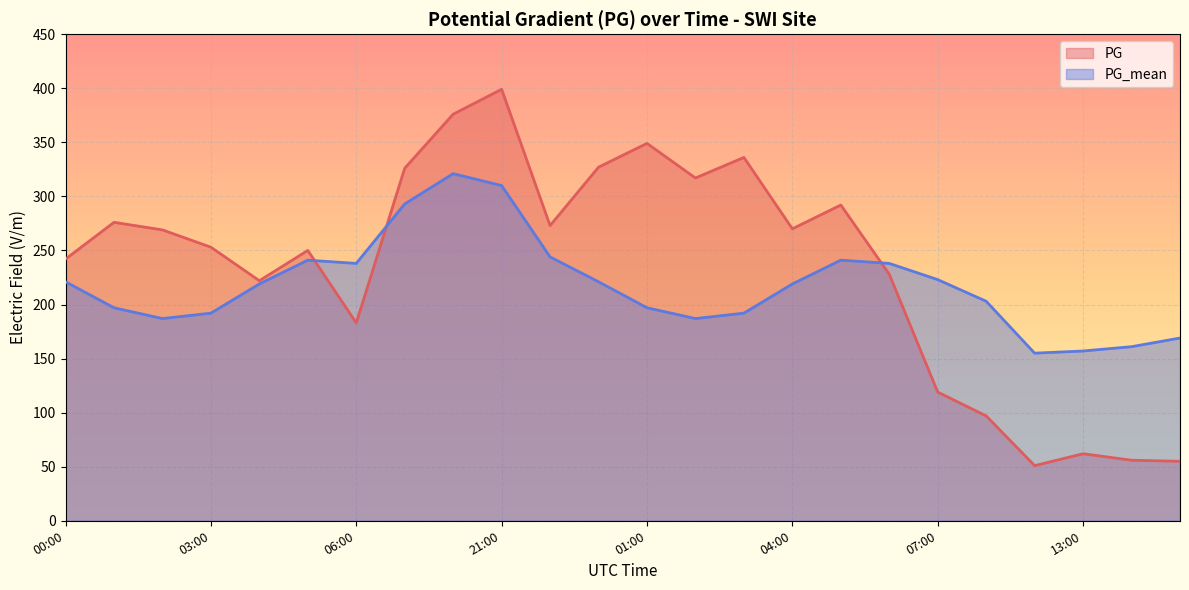

Which series has the widest spread of values?

PG